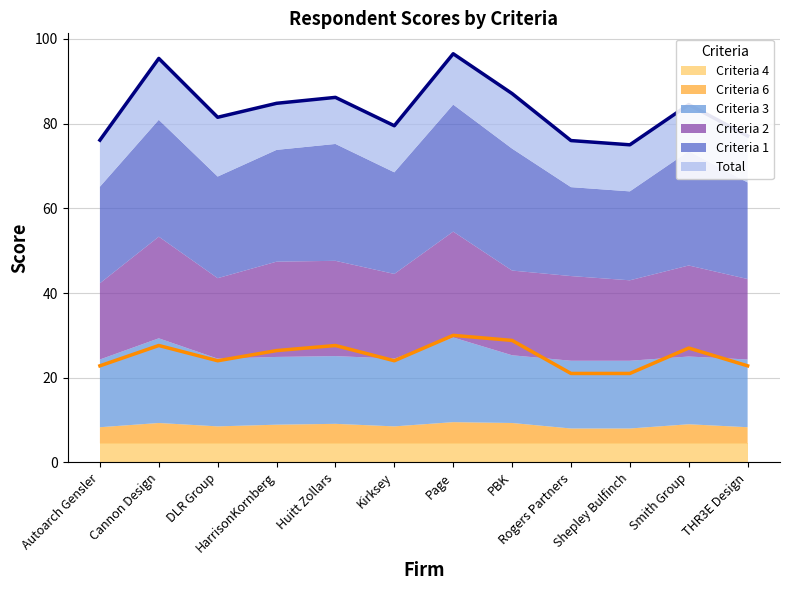

True or false: Total has more than 1 interior local peaks.

True